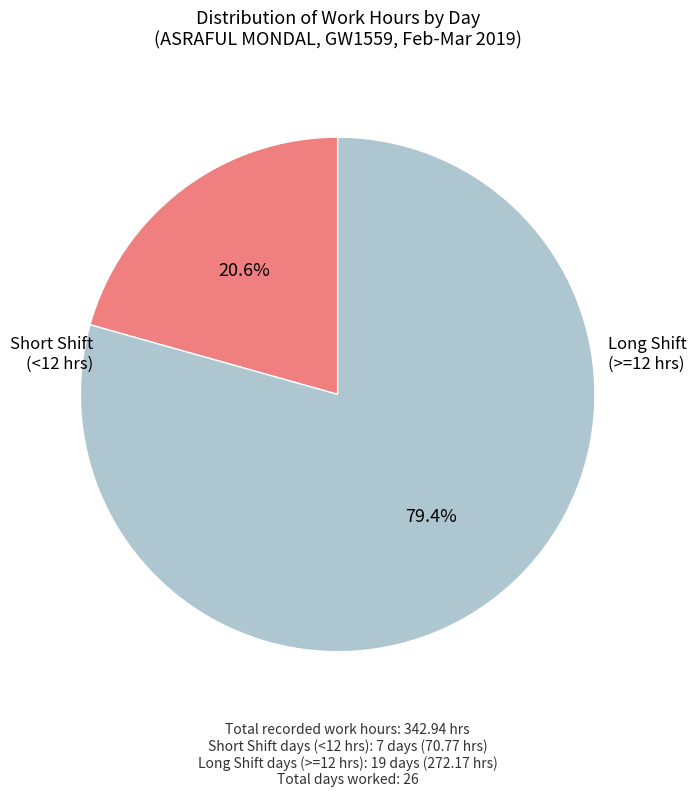

What portion of the pie excludes Short Shift (<12 hrs)?

79.4%